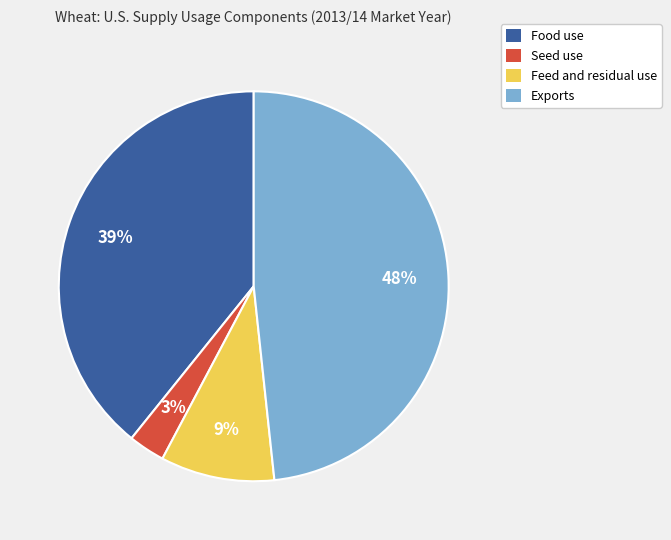

What is the ratio of the value at Exports to the value at Seed use?

16.0